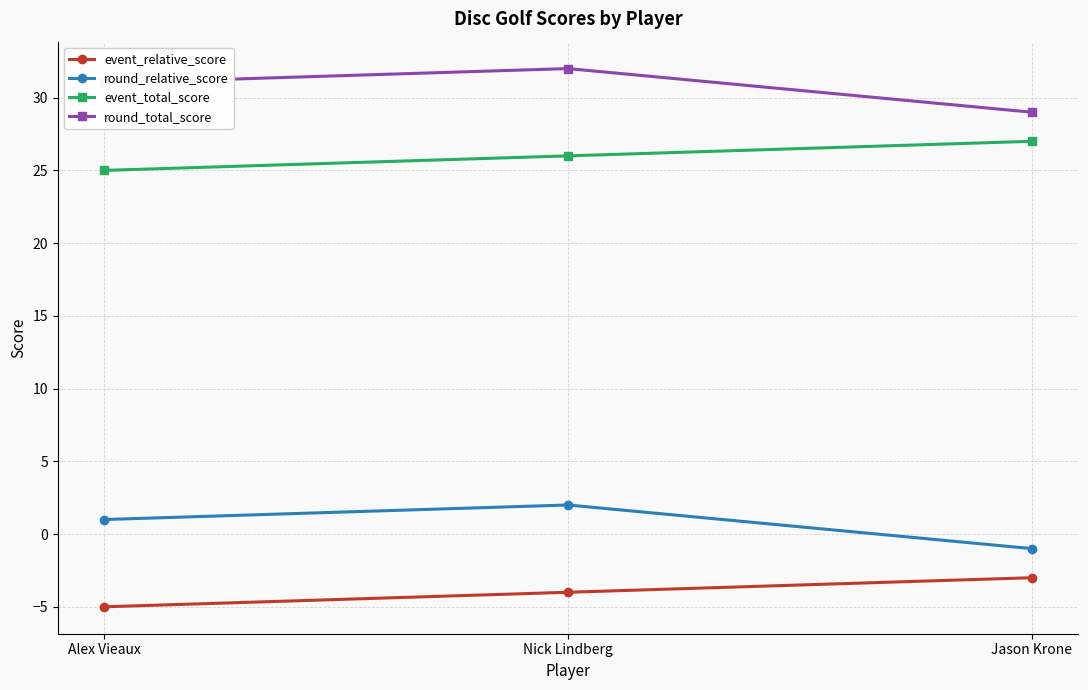

What are all the series names shown in the legend?

event_relative_score, round_relative_score, event_total_score, round_total_score